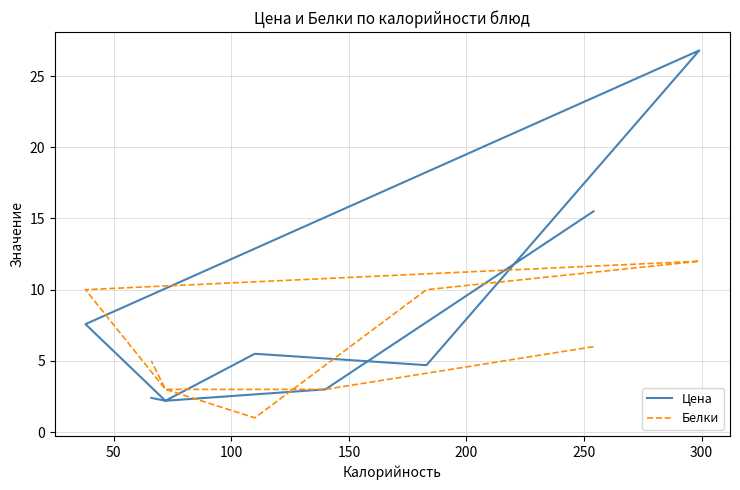

The value of Белки at 100 is 1.3. True or false?

False